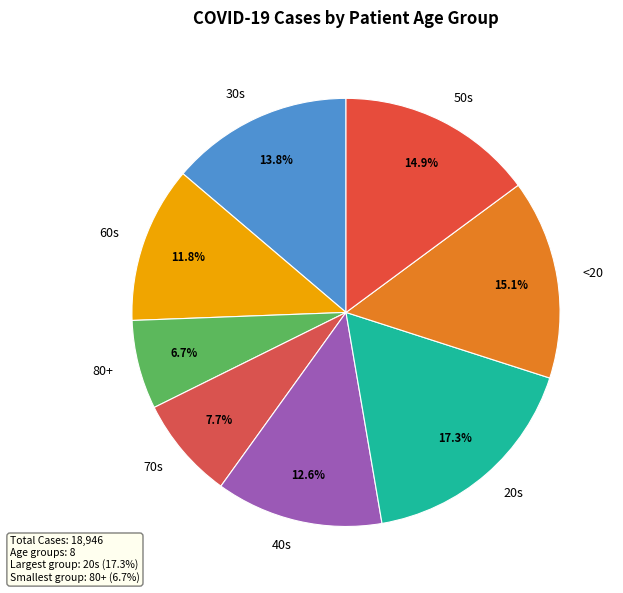

True or false: 80+ accounts for 7% of the total.

True